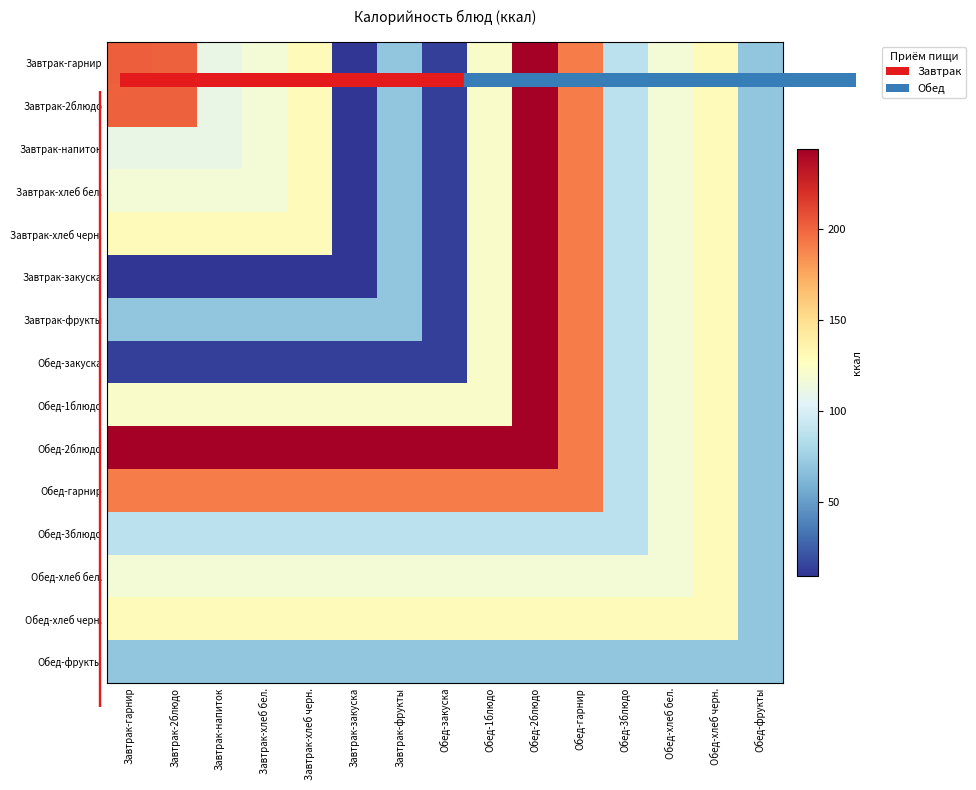

At which category is the sum across all series the highest?

Обед-2блюдо